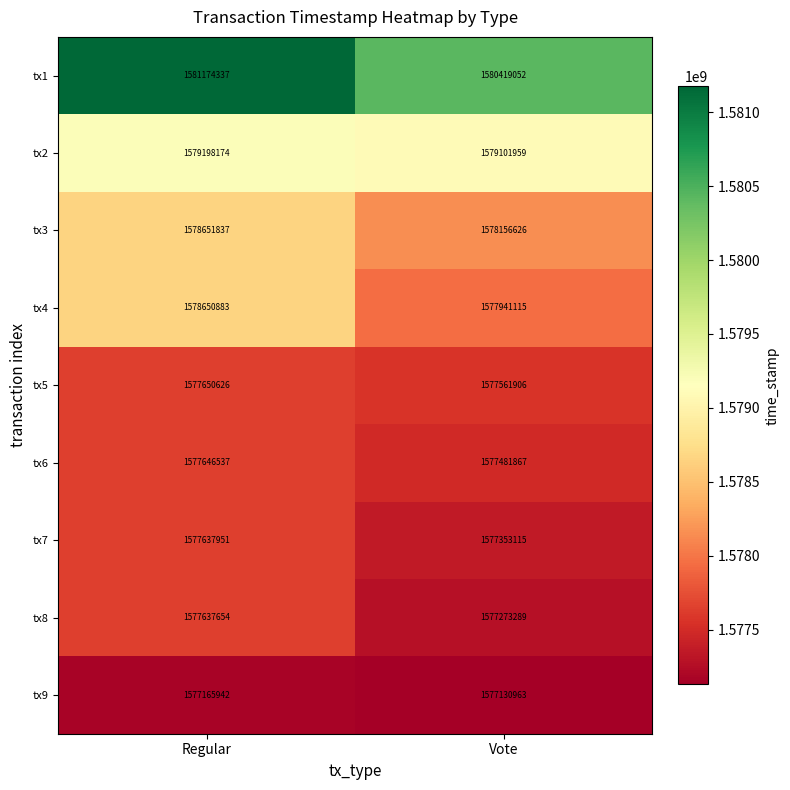

True or false: tx5 has a value of 1577650626 at Regular.

True